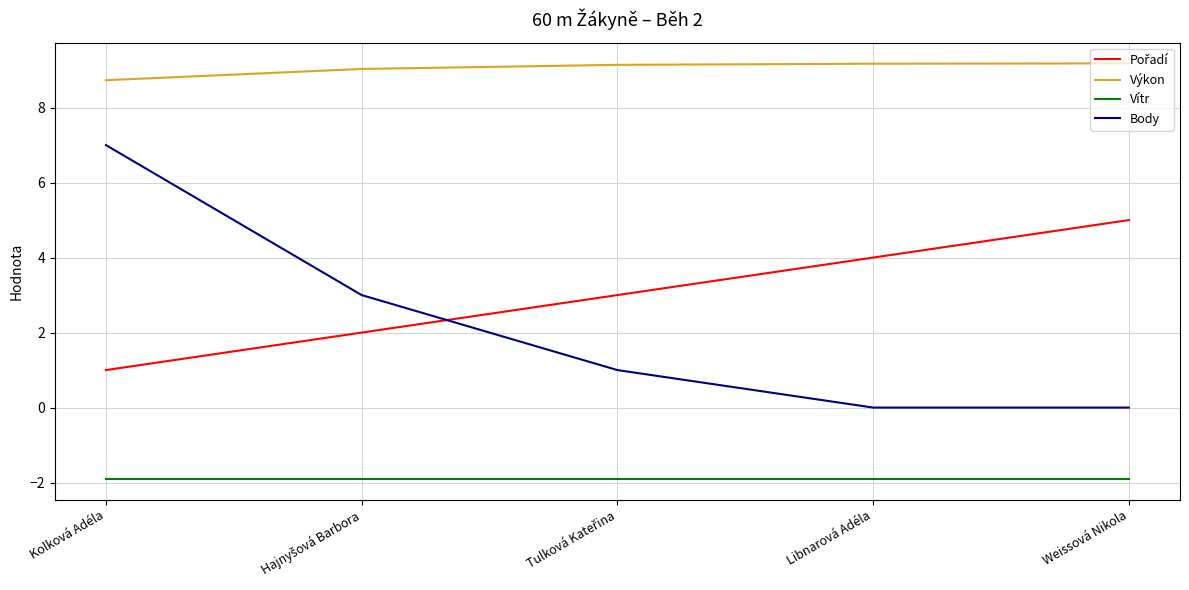

True or false: Výkon and Body cross at least once.

False